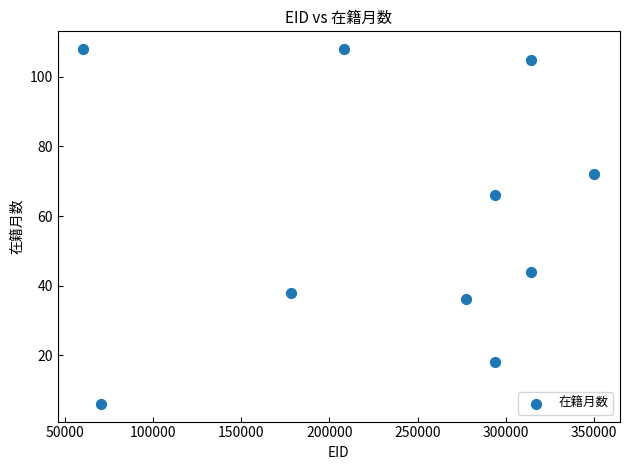

What Y value in the scatter plot is closest to 57?

66